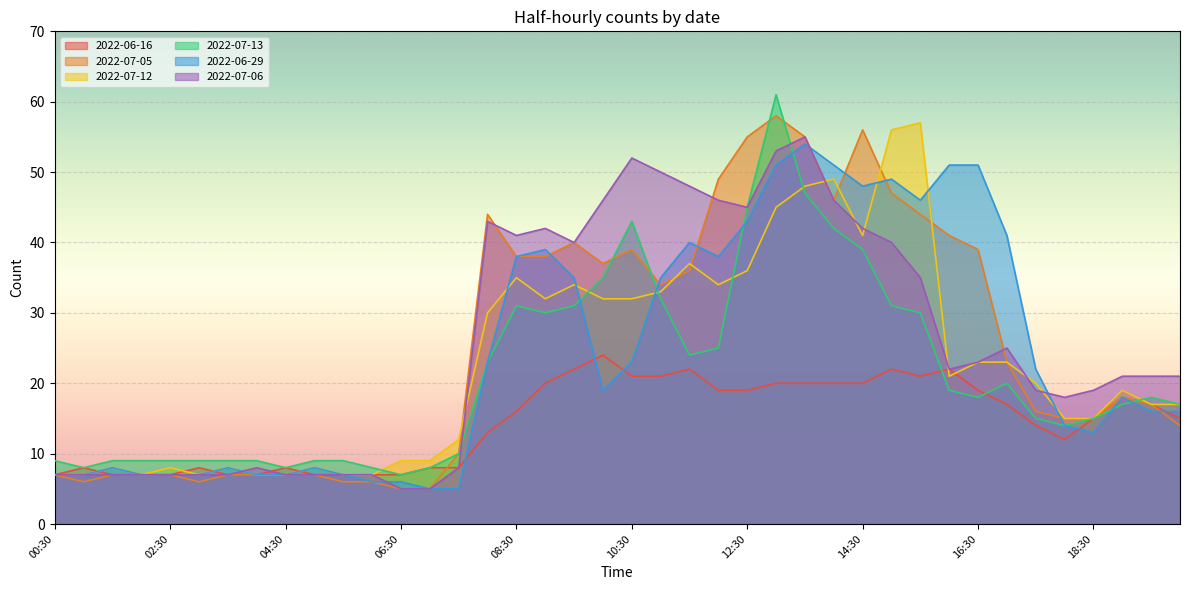

What is the highest value of the 2022-07-12 series?

57